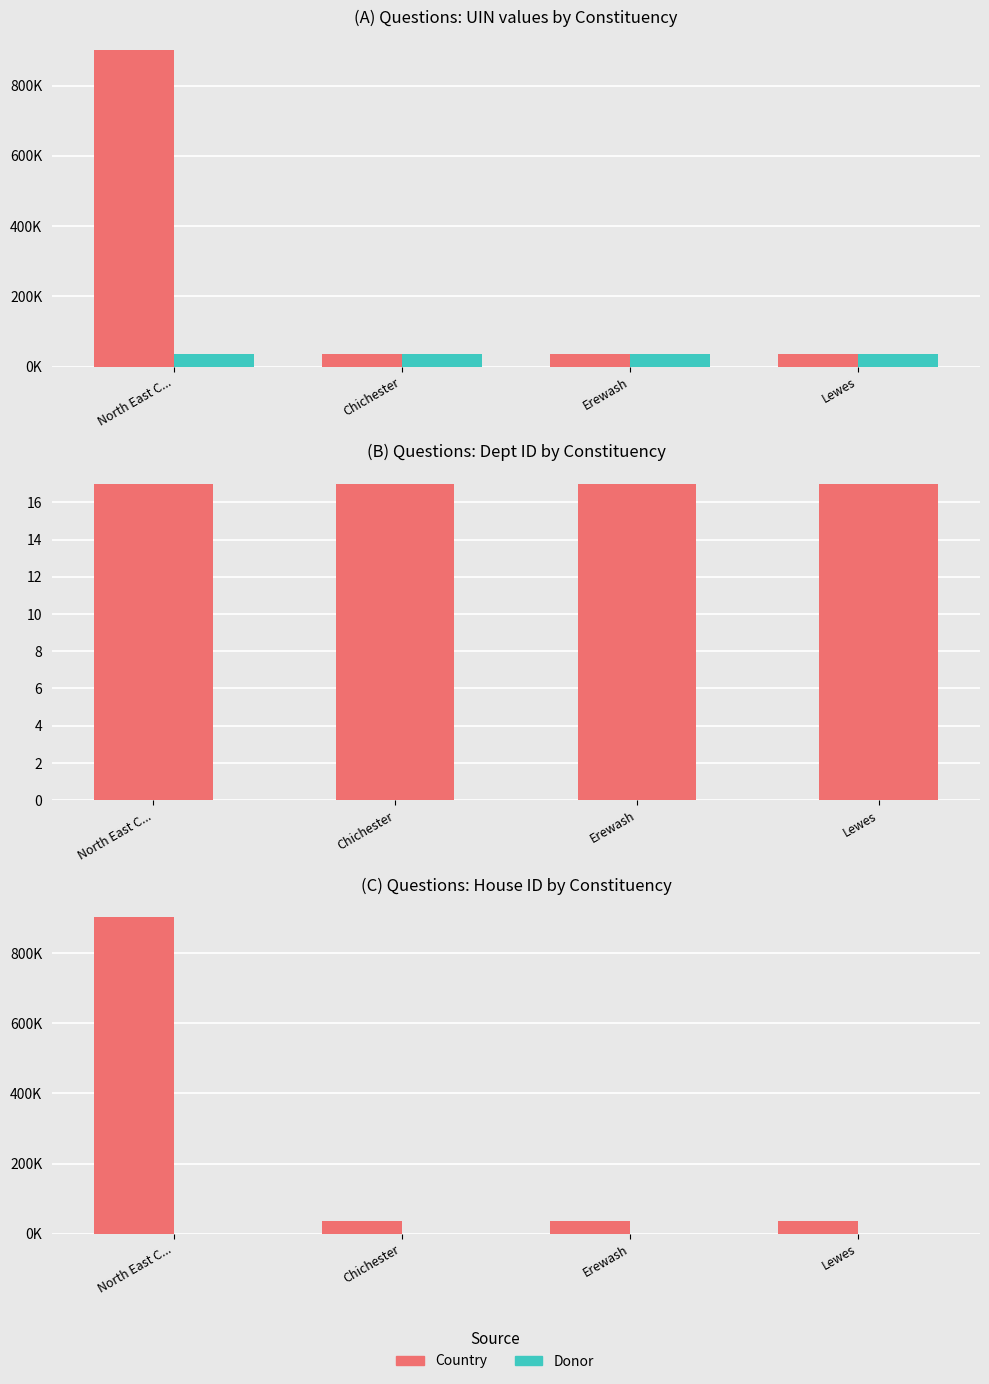

Which category has the highest value across all series?

North East C...